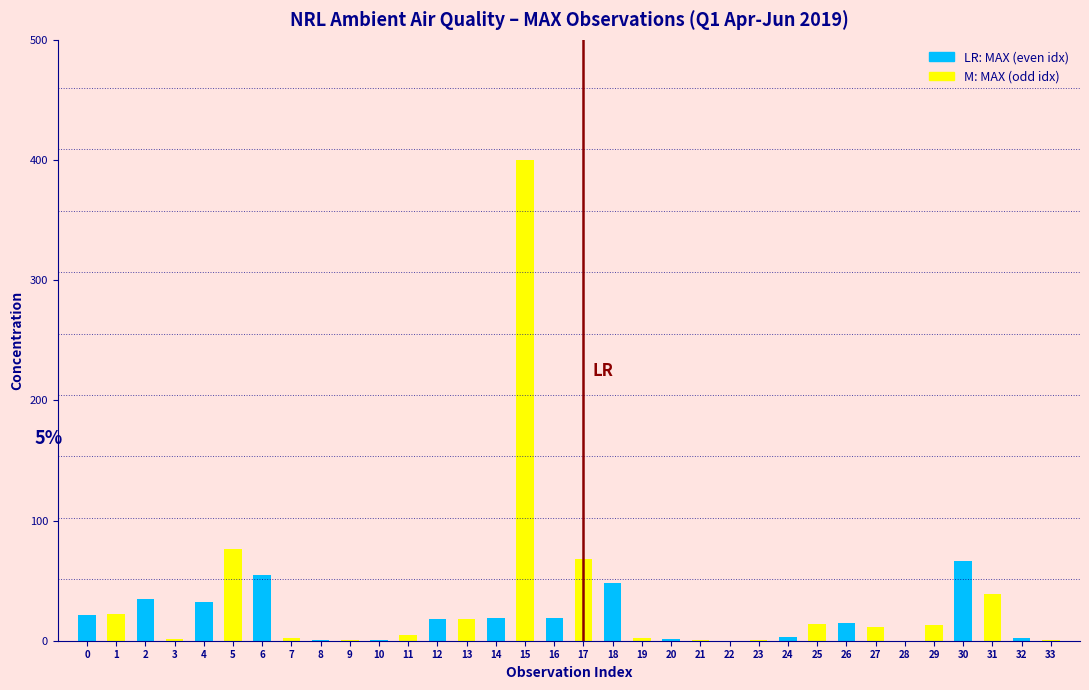

Which label corresponds to the largest value in the chart?

14